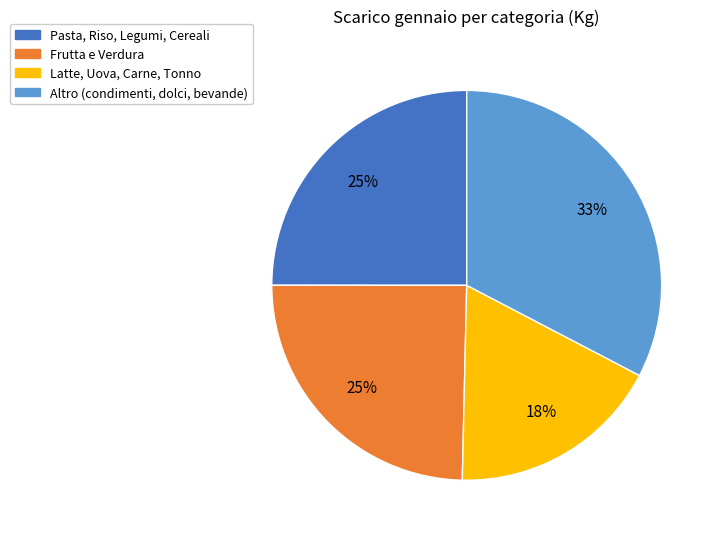

Which slice is the smallest?

Latte, Uova, Carne, Tonno